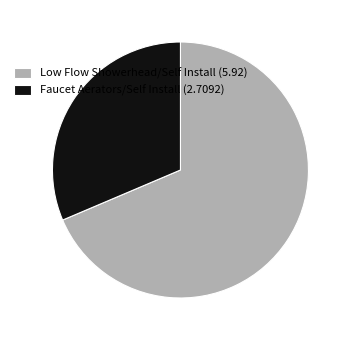

Between Faucet Aerators/Self Install (2.7092) and Low Flow Showerhead/Self Install (5.92), which is larger?

Low Flow Showerhead/Self Install (5.92)